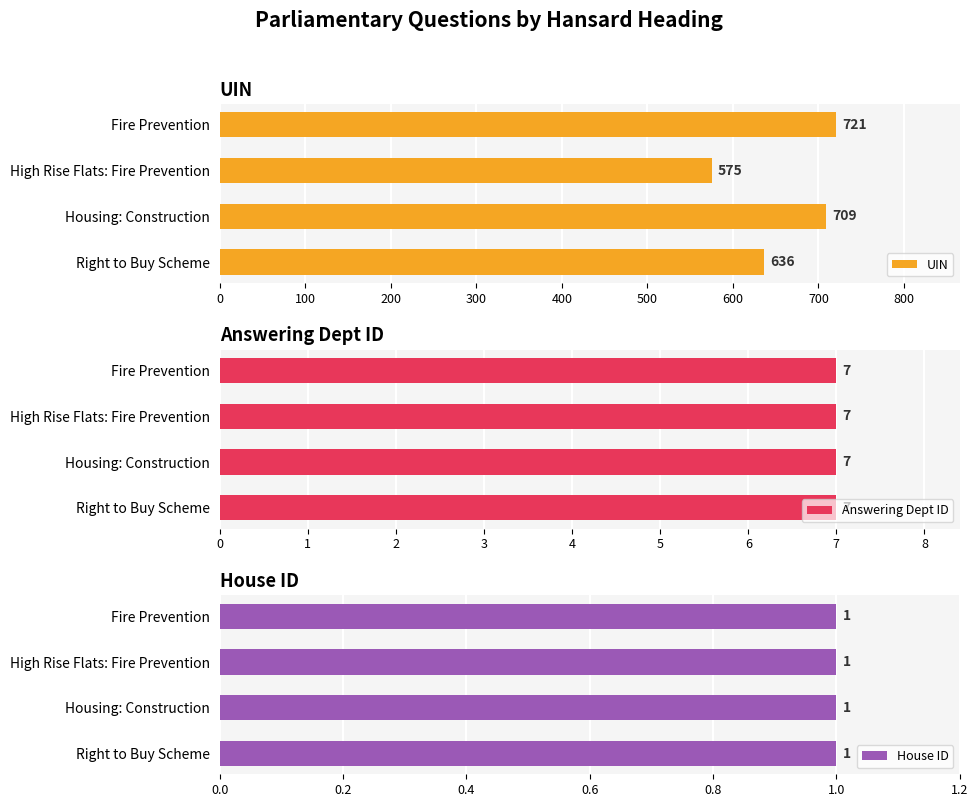

What is the difference between the UIN values at High Rise Flats: Fire Prevention and Right to Buy Scheme?

61